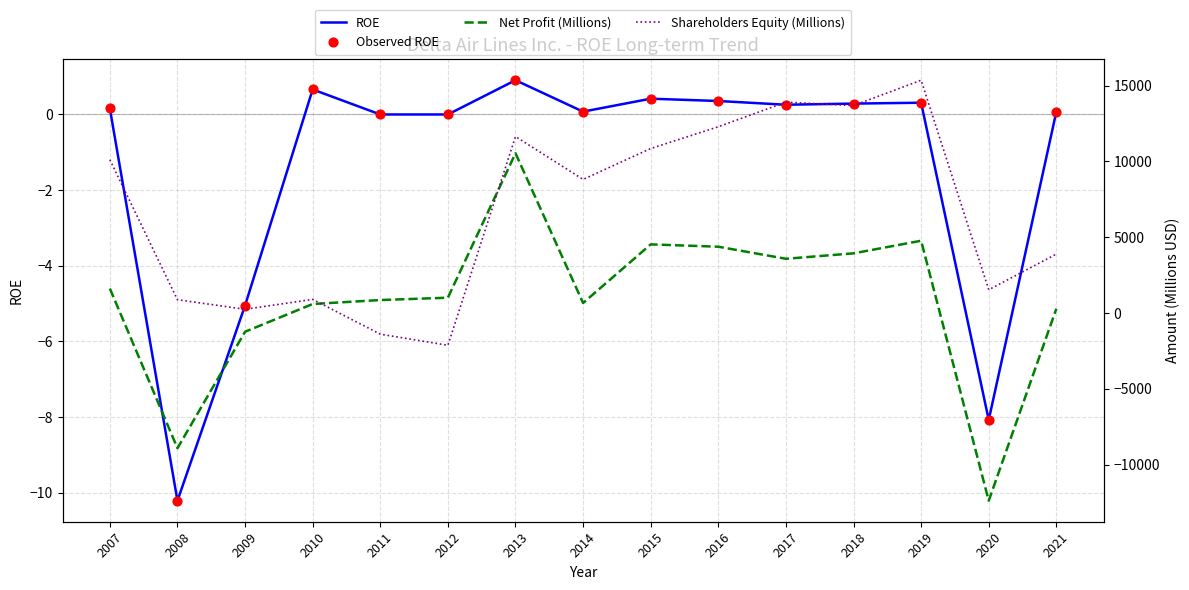

Which series reaches the minimum Y coordinate?

Net Profit (Millions)